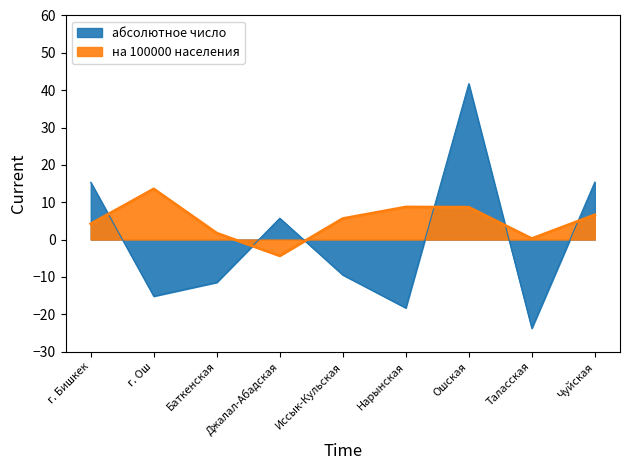

Reading right to left, extract all data points from this chart.

абсолютное число: 15.4	-23.8	41.7	-18.3	-9.5	5.7	-11.5	-15.2	15.3
на 100000 населения: 6.6	0.3	8.7	8.7	5.6	-4.4	1.7	13.6	4.2